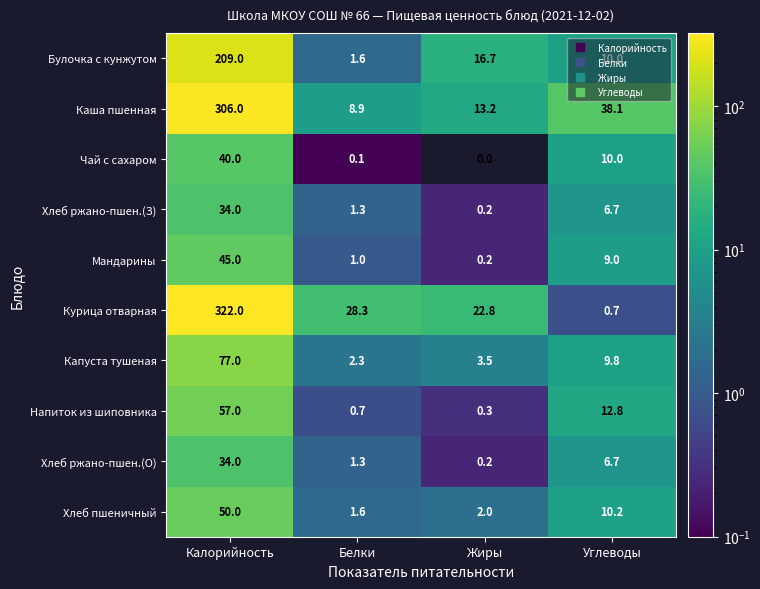

List the labels in order of Хлеб пшеничный value, smallest first.

Белки, Жиры, Углеводы, Калорийность